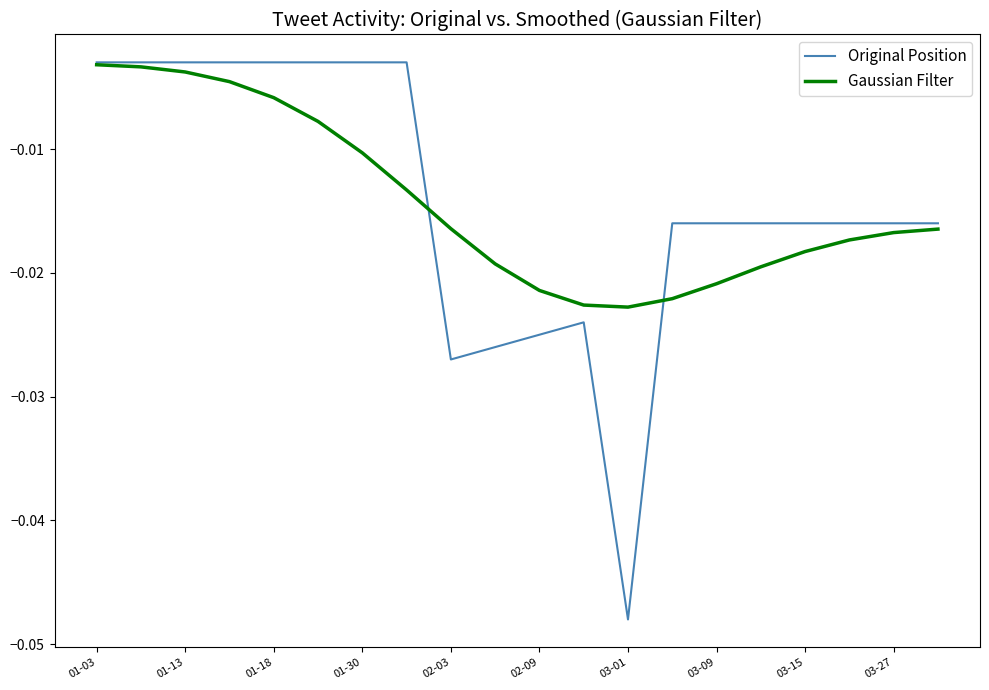

Which series has the largest range (max minus min)?

Original Position